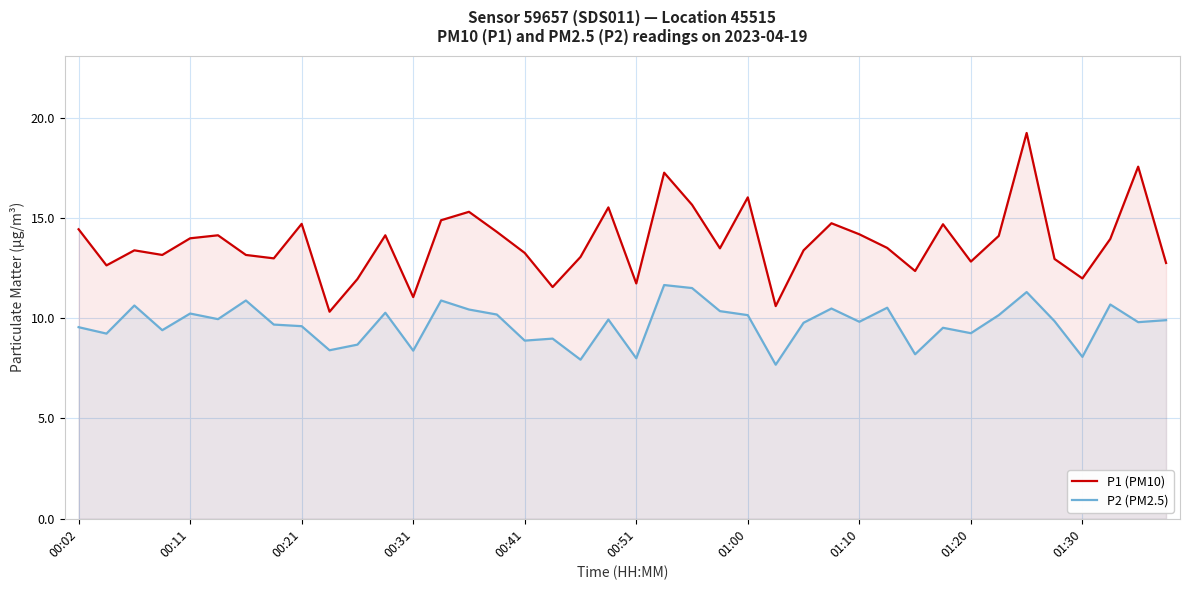

How many data points in P2 (PM2.5) are less than 9?

10